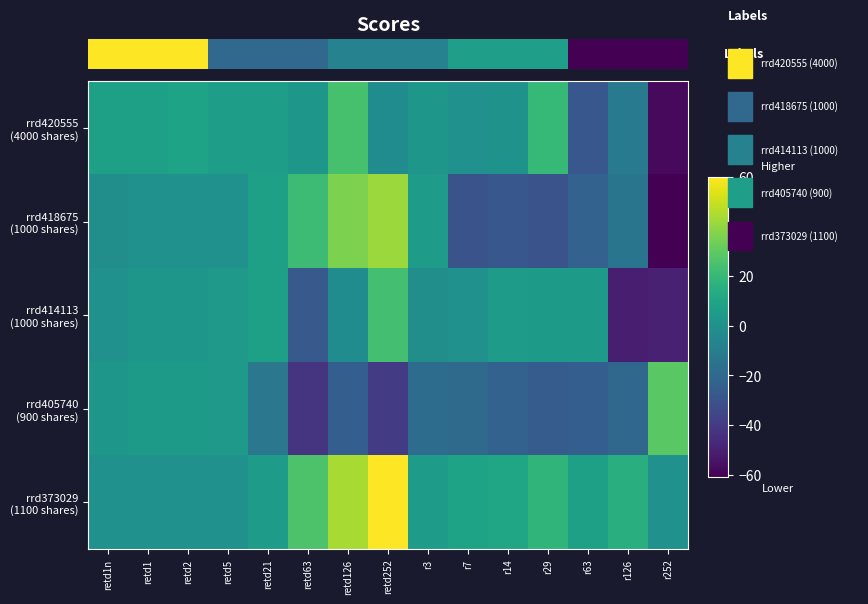

At how many categories does at least one series exceed 48?

1